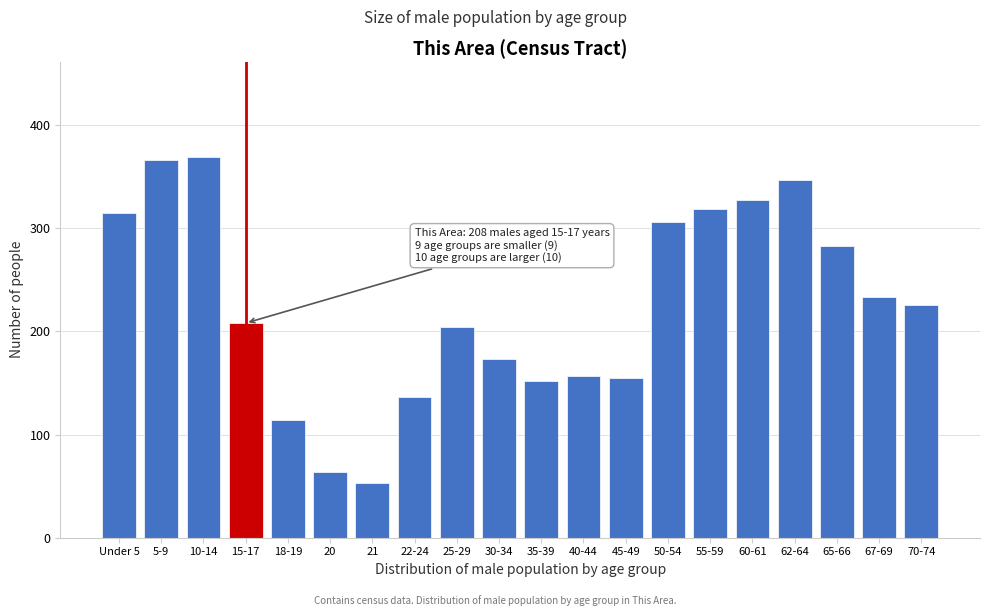

Reading left to right, extract all data points from this chart.

Under 5=315	5-9=366	10-14=369	15-17=208	18-19=114	20=64	21=53	22-24=136	25-29=204	30-34=173	35-39=152	40-44=157	45-49=155	50-54=306	55-59=319	60-61=327	62-64=347	65-66=283	67-69=233	70-74=226